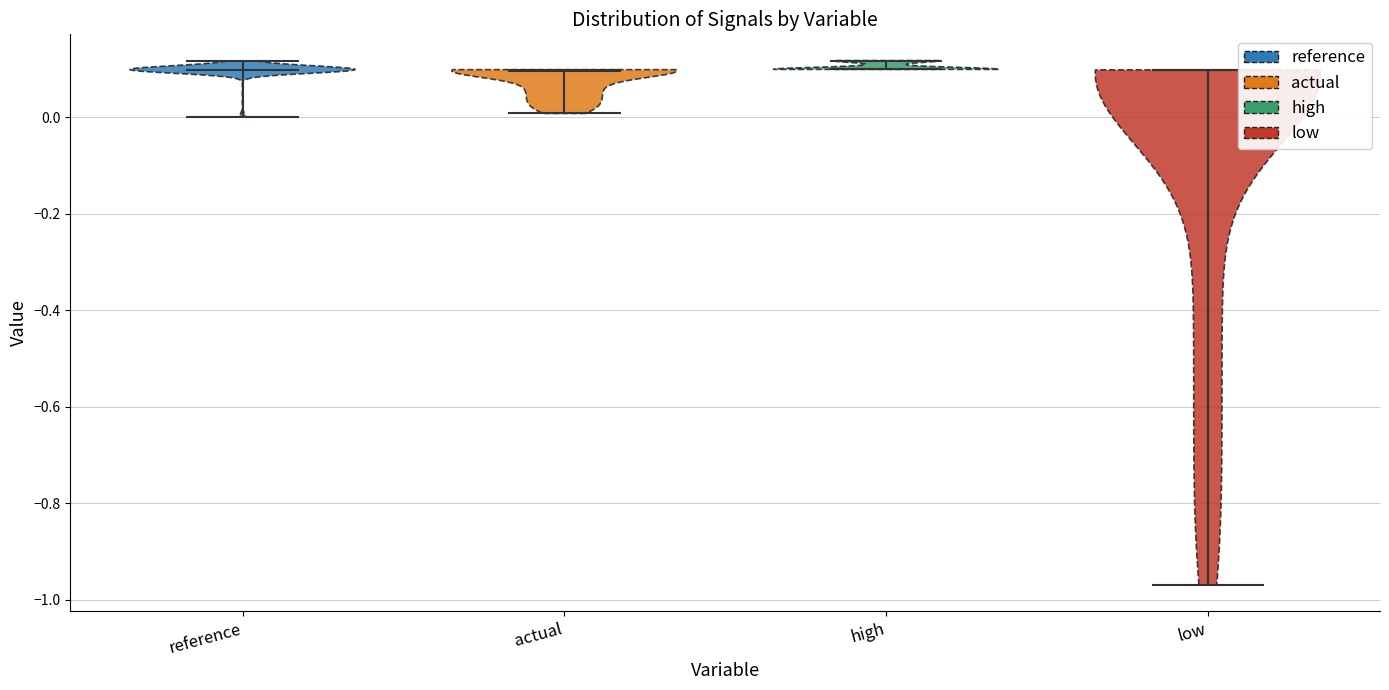

Reading left to right, read every violin against the y-axis: where its median line is, and the lowest and highest points it reaches. The values are not printed on the chart, so give them approximately, as read against the axis.

reference: median line 0.10, lowest point 0.00, highest point 0.12
actual: median line 0.10, lowest point 0.00, highest point 0.10
high: median line 0.10, lowest point 0.10, highest point 0.12
low: median line 0.10, lowest point -0.96, highest point 0.10